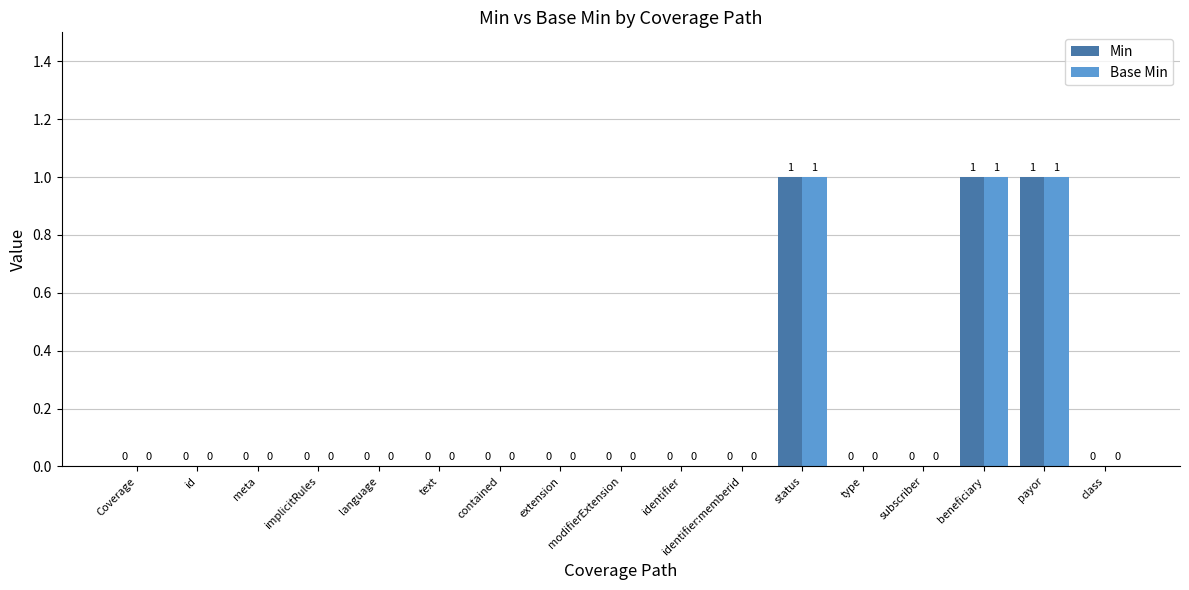

What is the greatest value displayed?

1